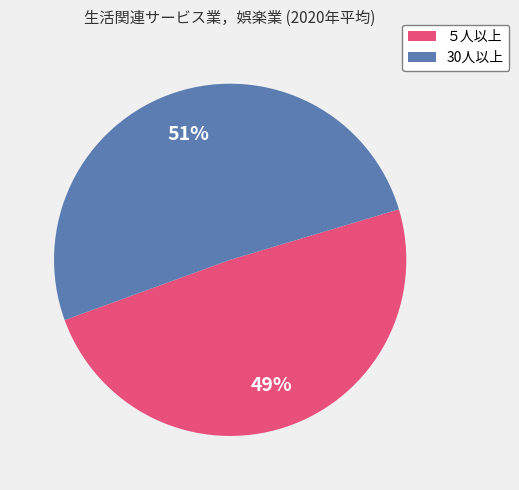

Which slice is the largest?

30人以上